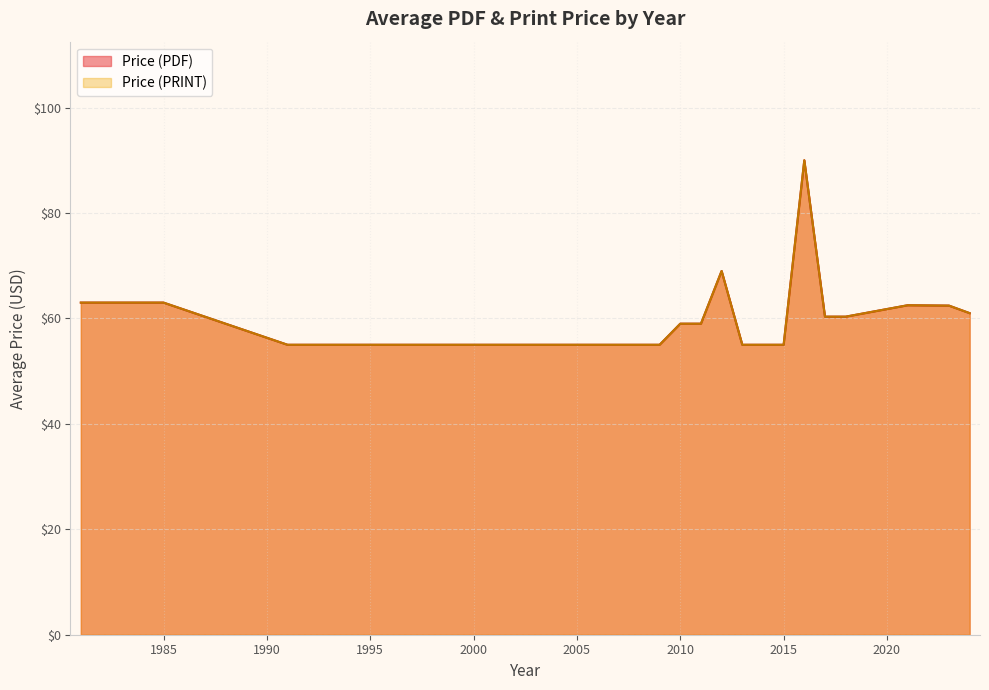

Which series has the largest total across all categories?

Price (PDF)